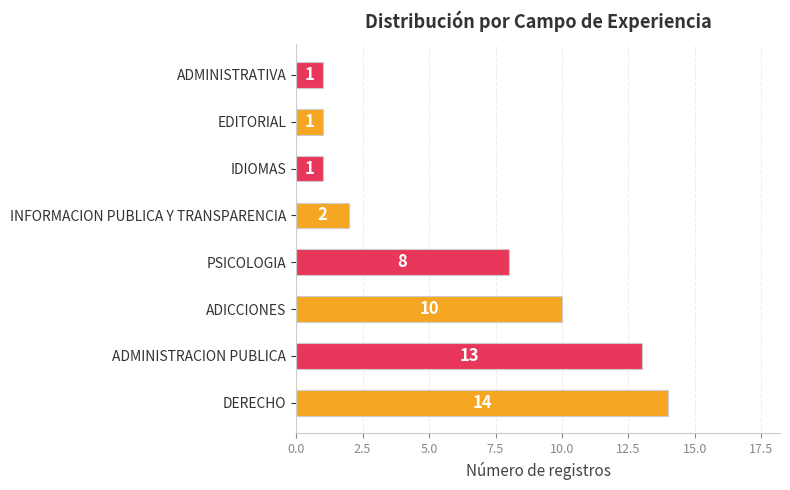

Reading bottom to top, list all the values displayed in this chart.

14	13	10	8	2	1	1	1